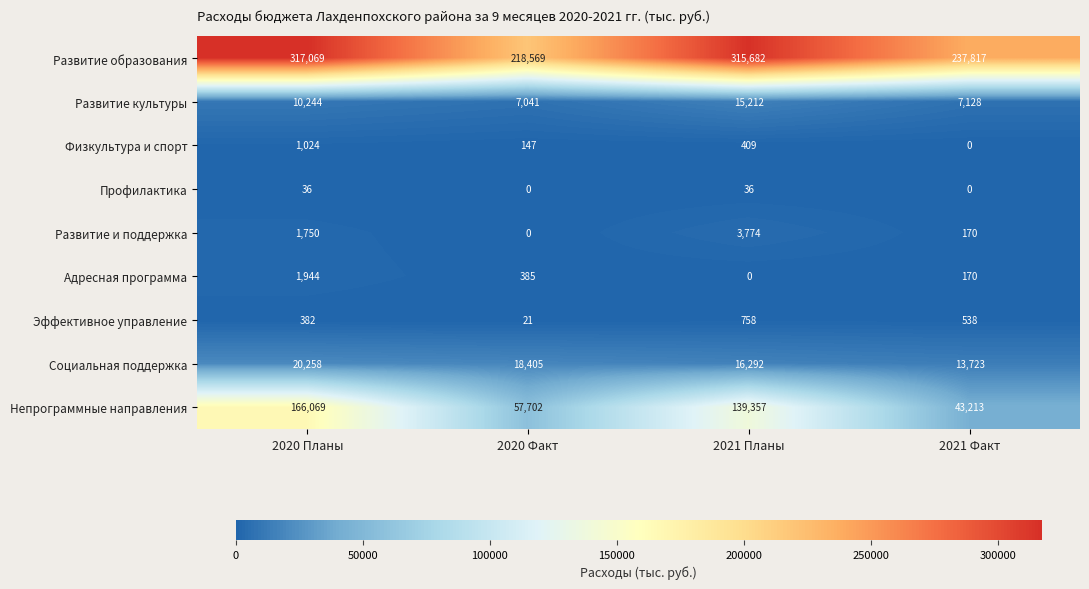

What is the sum of all Физкультура и спорт values?

1580